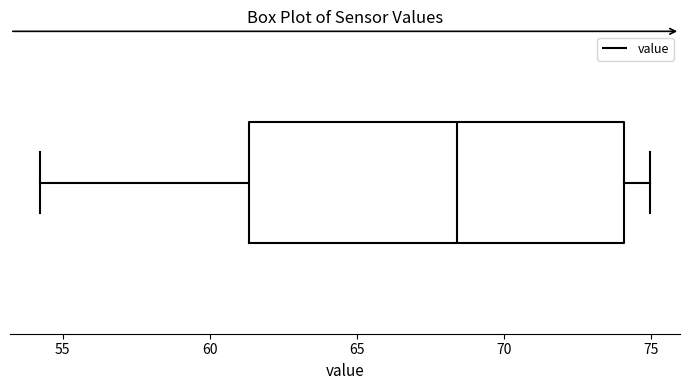

Where is the right edge of the box on the x-axis? The values are not printed on the chart, so give them approximately, as read against the axis.

74.0